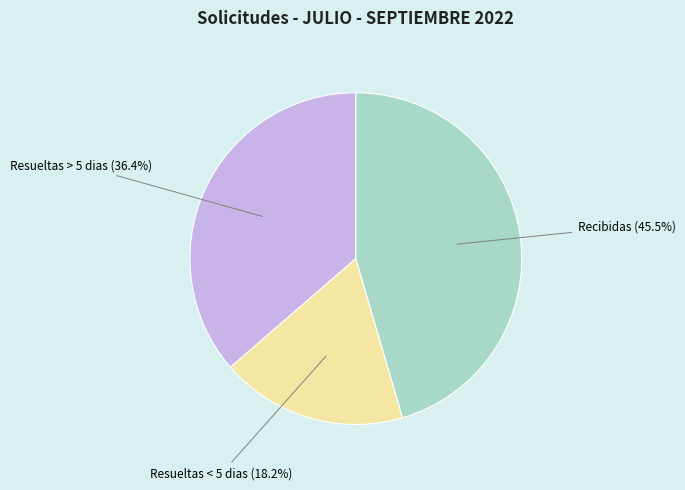

To the nearest percent, what is the average slice percentage?

33%